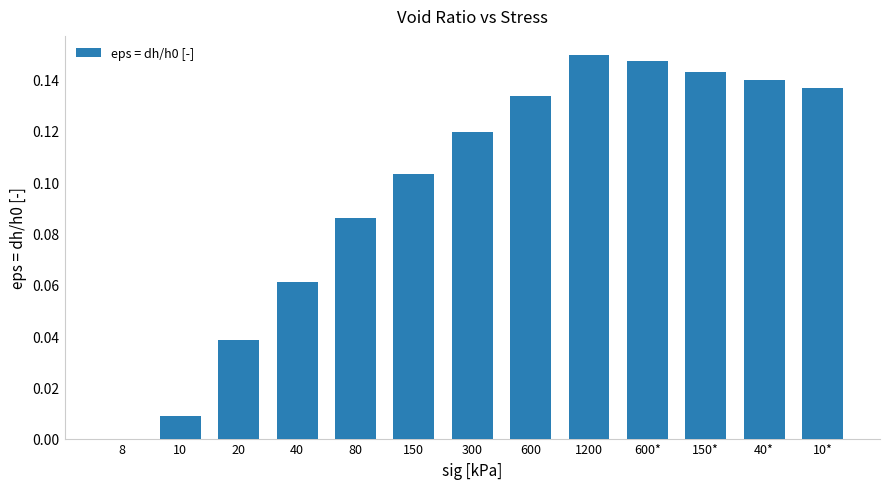

What is the sum of the values at 150* and 20?

0.2